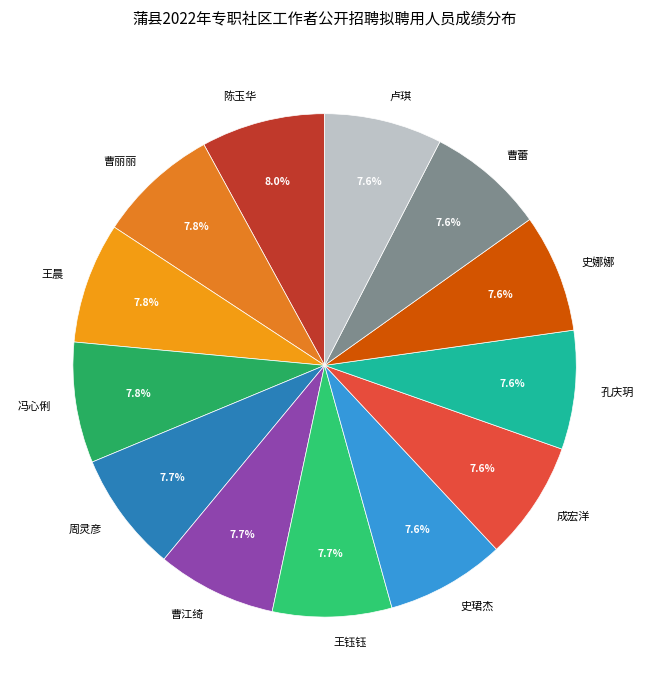

The 曹江绮 slice represents 1% of the pie. True or false?

False